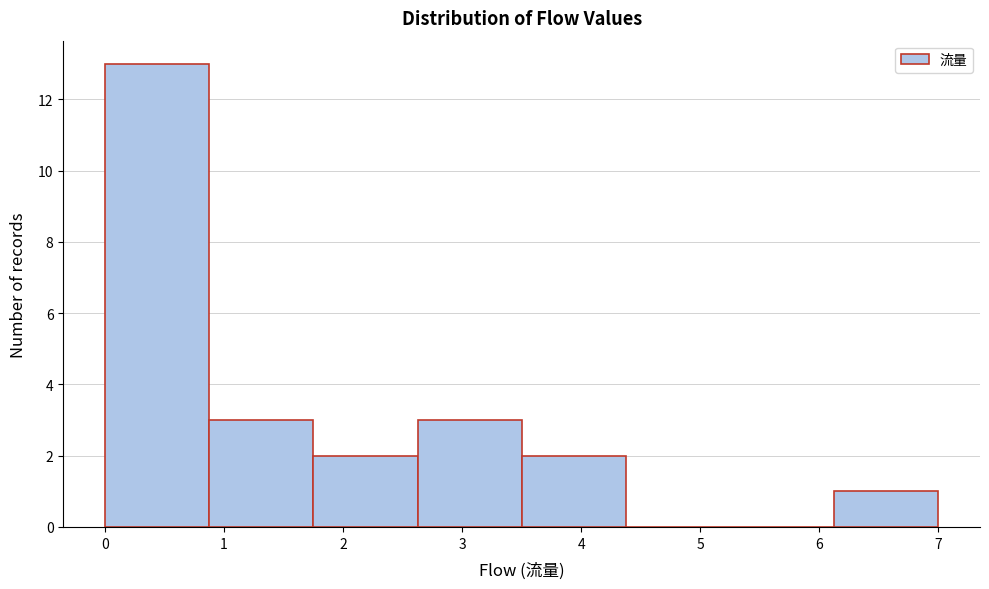

Which range on the x-axis has the tallest bar?

0.0 to 0.9